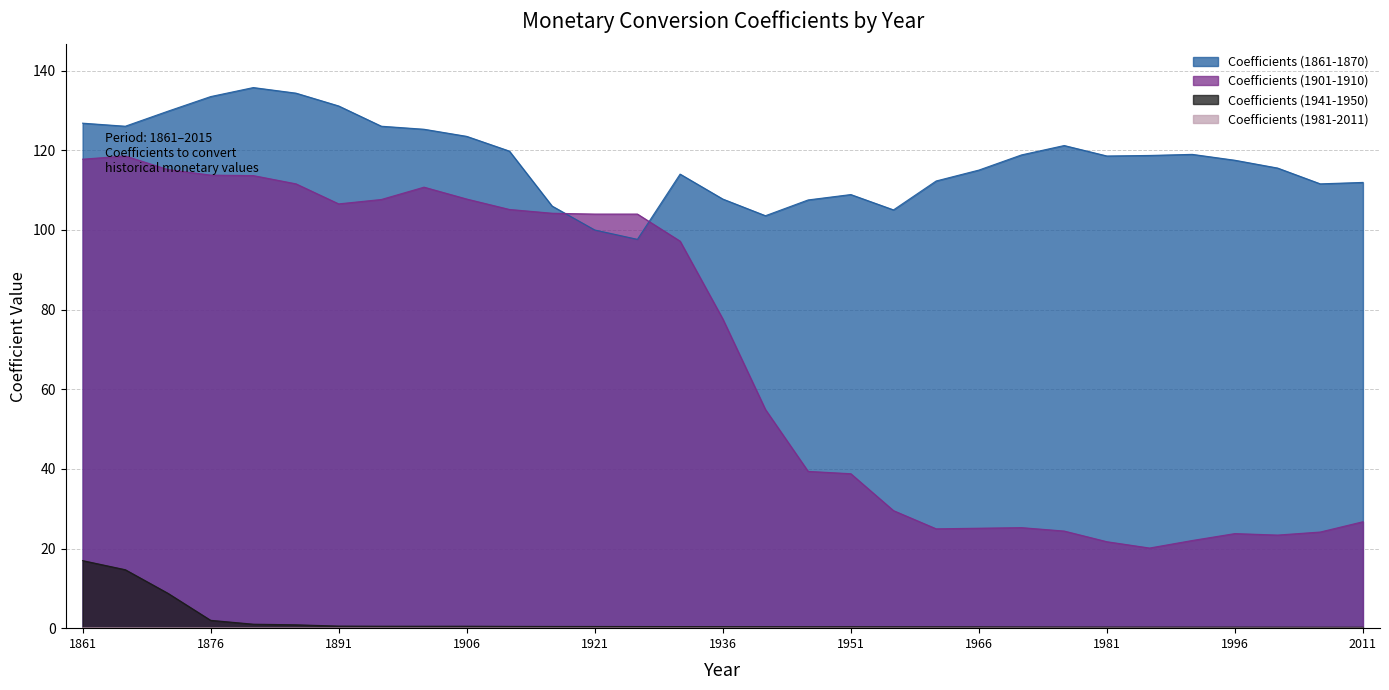

What is the highest value of the Coefficients (1861-1870) series?

135.7